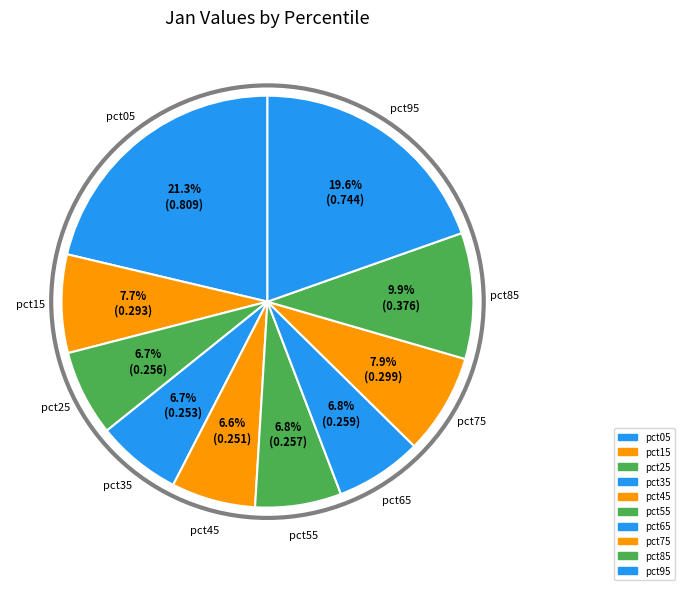

Is there any slice that represents more than half of the pie?

No